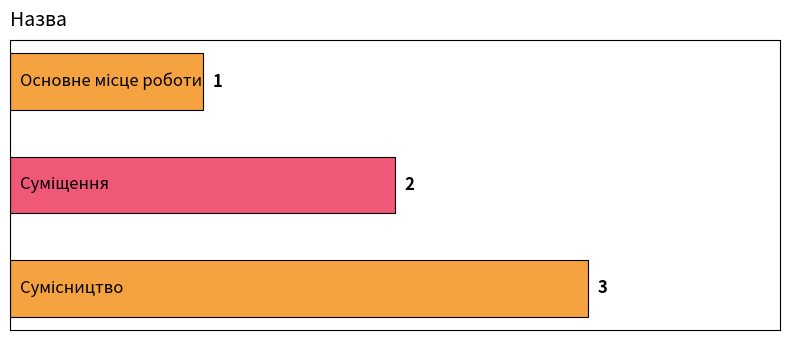

What is the smallest value displayed?

1